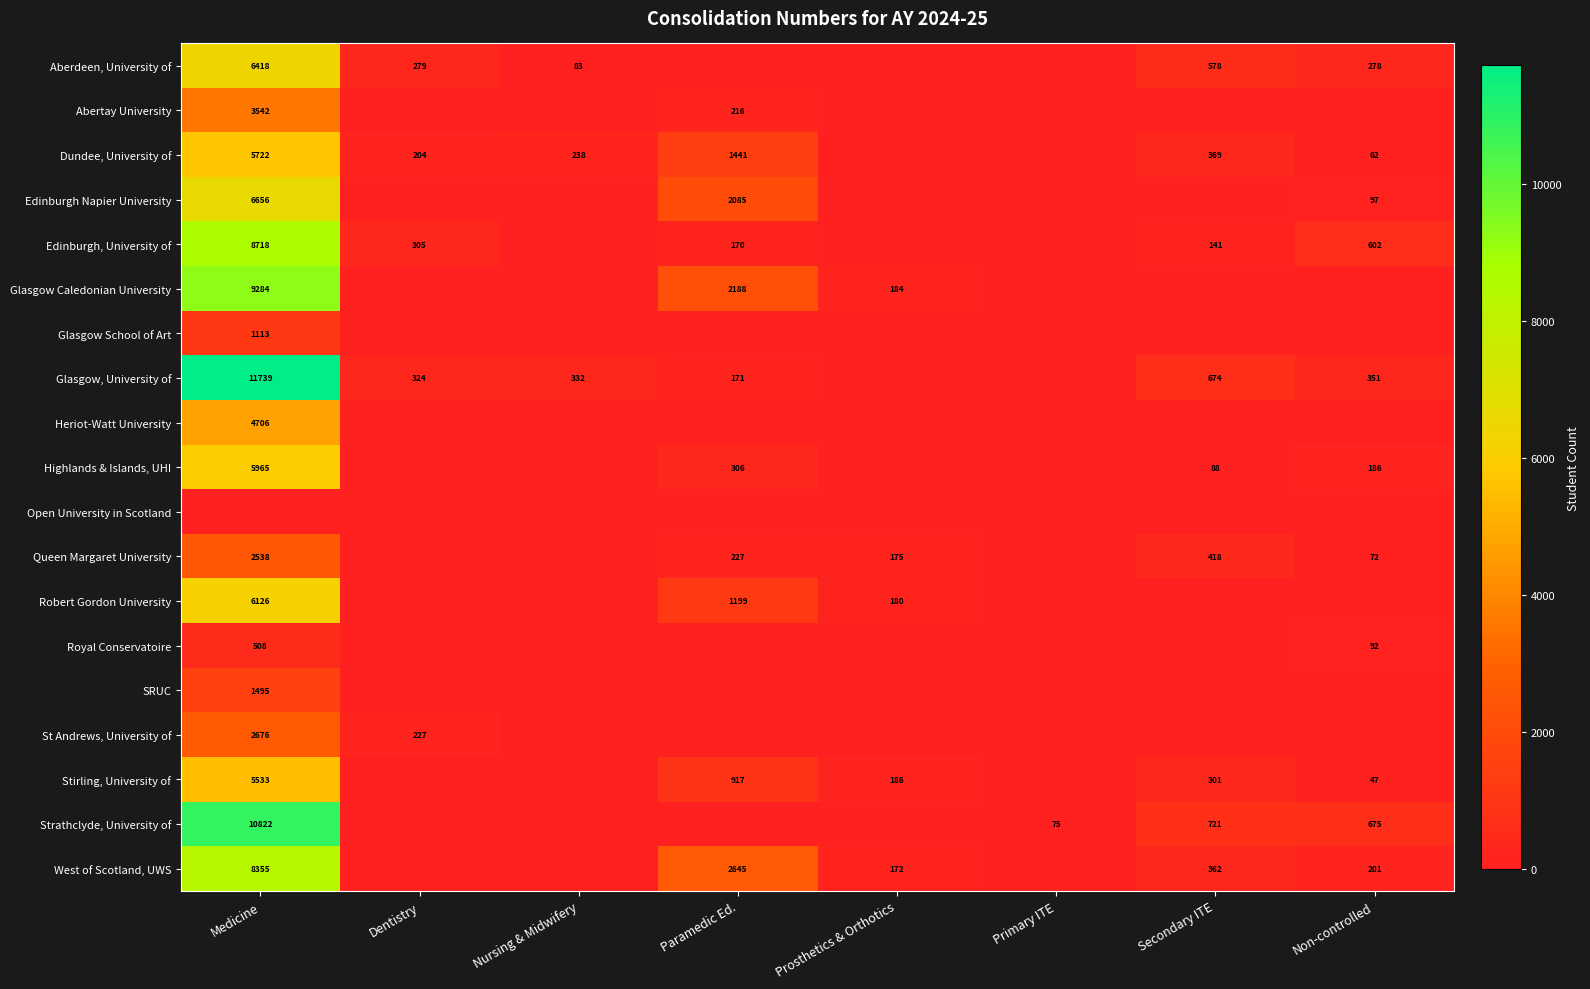

What is the difference between the Glasgow, University of values at Medicine and Paramedic Ed.?

11568